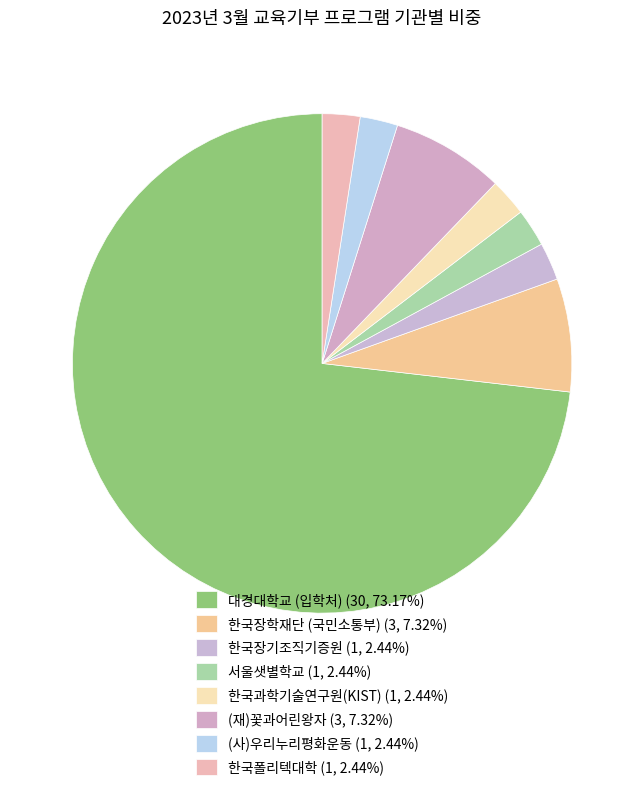

Rank the categories by value from lowest to highest.

한국장기조직기증원, 서울샛별학교, 한국과학기술연구원(KIST), (사)우리누리평화운동, 한국폴리텍대학, 한국장학재단 (국민소통부), (재)꽃과어린왕자, 대경대학교 (입학처)